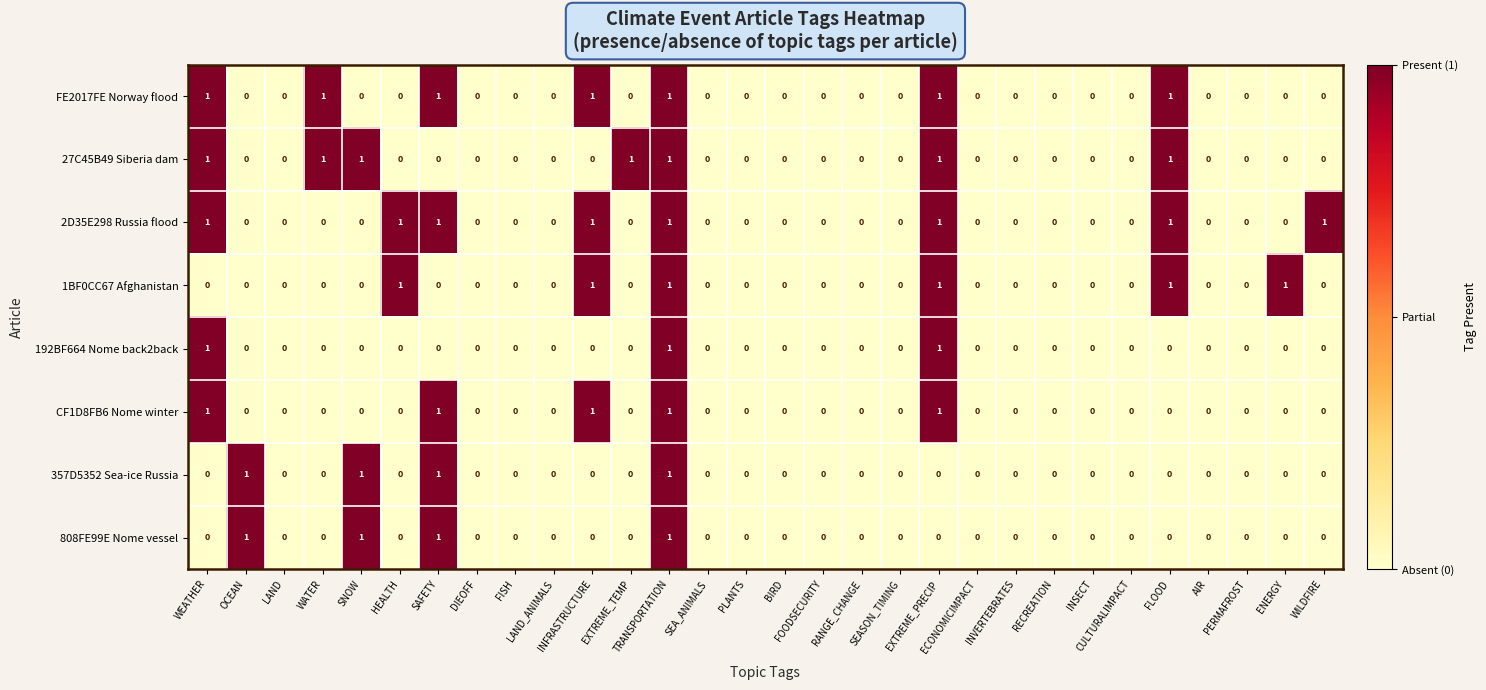

At which category is the sum across all series the highest?

TRANSPORTATION